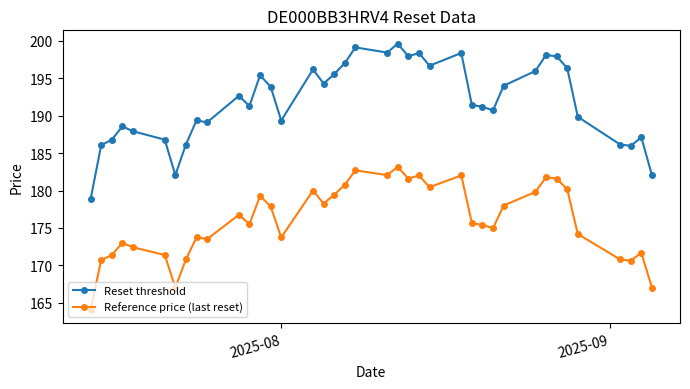

True or false: Reset threshold has more than 1 interior local peaks.

True